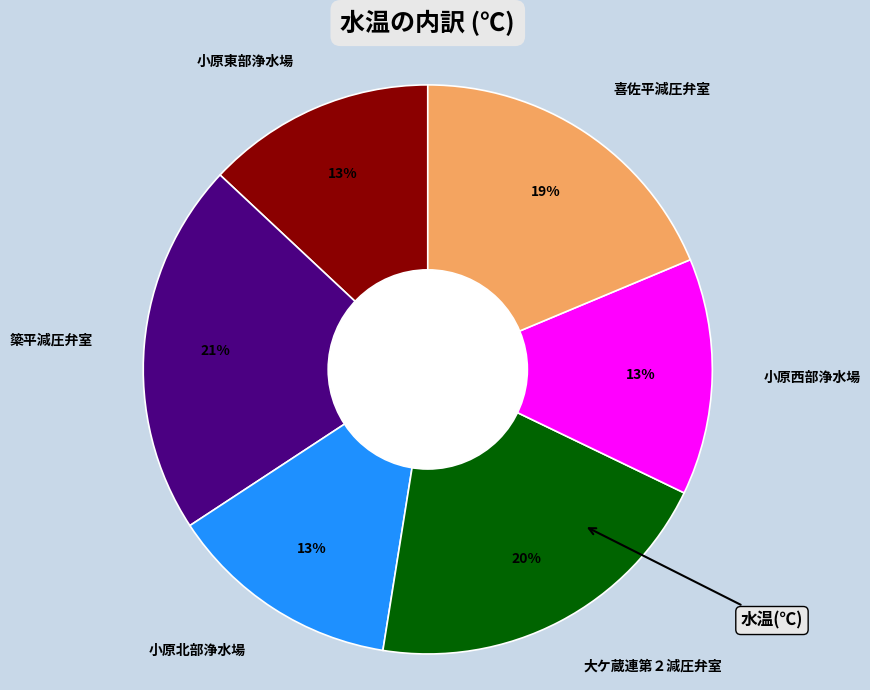

Between 喜佐平減圧弁室 and 小原西部浄水場, which is larger?

喜佐平減圧弁室